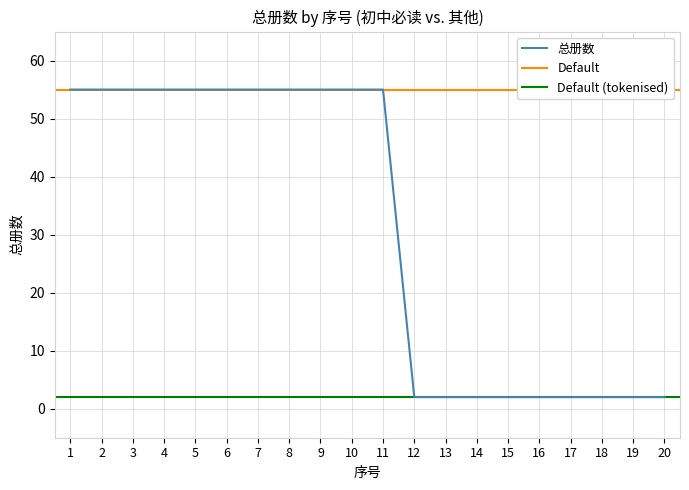

Is this an area chart (filled region under the line)?

No